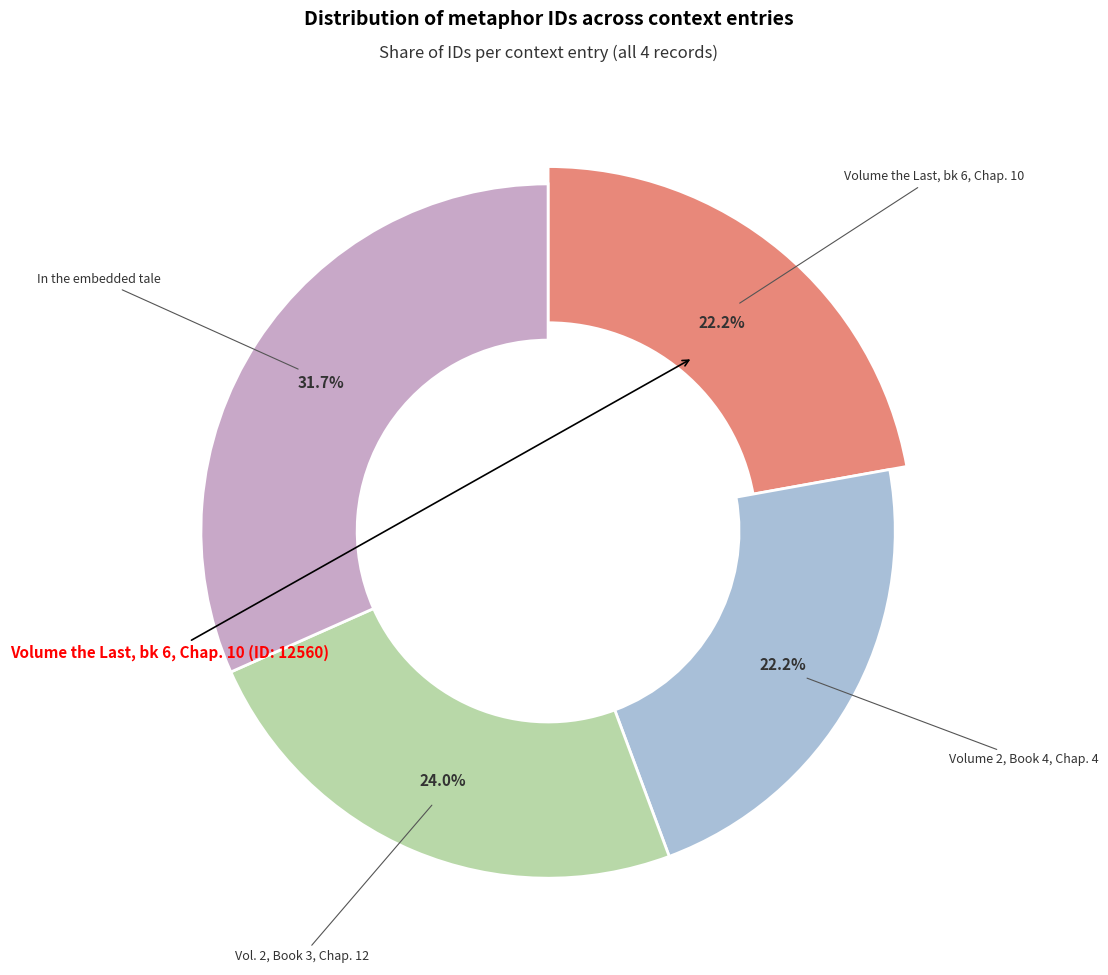

Which slice is the largest?

In the embedded tale